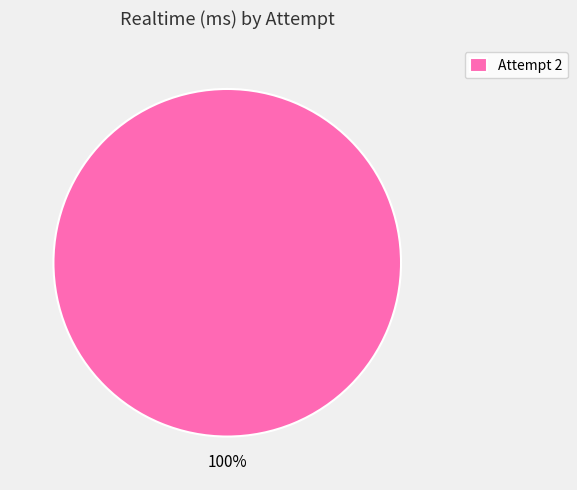

Rank the categories by value from highest to lowest.

Attempt 2